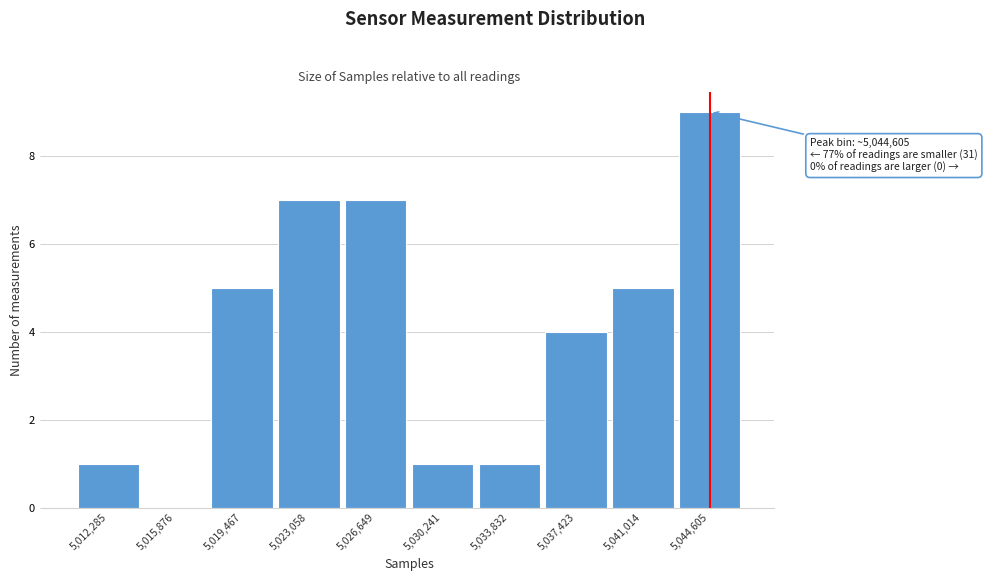

Reading left to right, list all the values displayed in this chart.

5,012,285=1	5,015,876=0	5,019,467=5	5,023,058=7	5,026,649=7	5,030,241=1	5,033,832=1	5,037,423=4	5,041,014=5	5,044,605=9